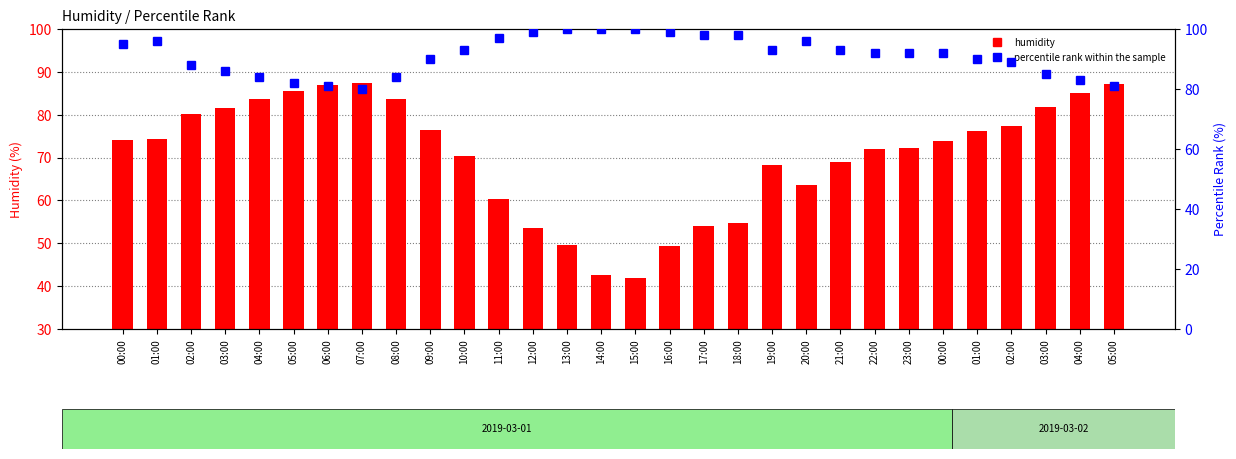

What is the total value across all series at 14:00?

142.5